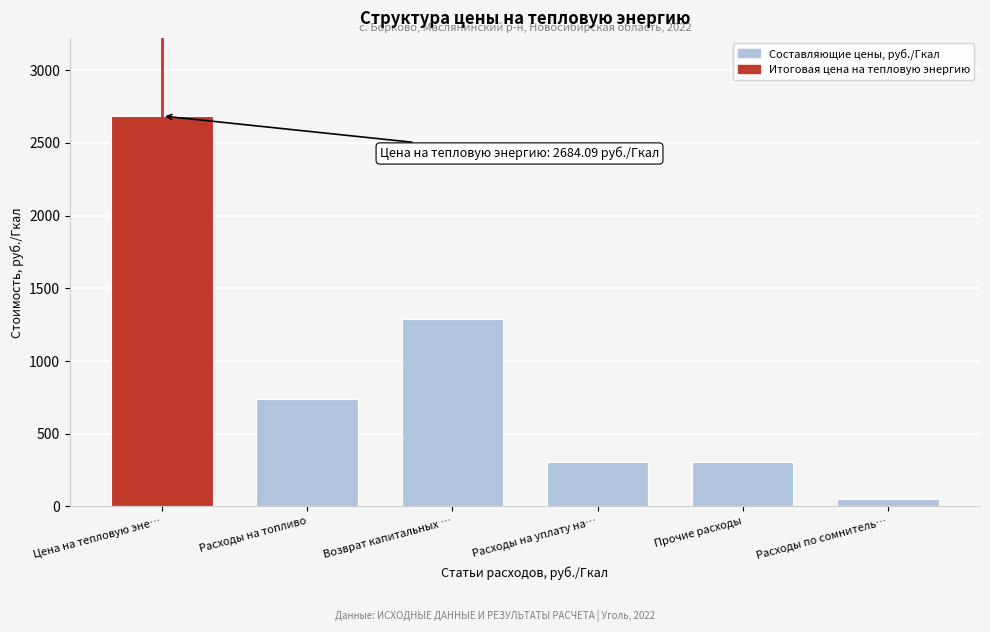

The value at Цена на тепловую эне… is 3724.5. True or false?

False